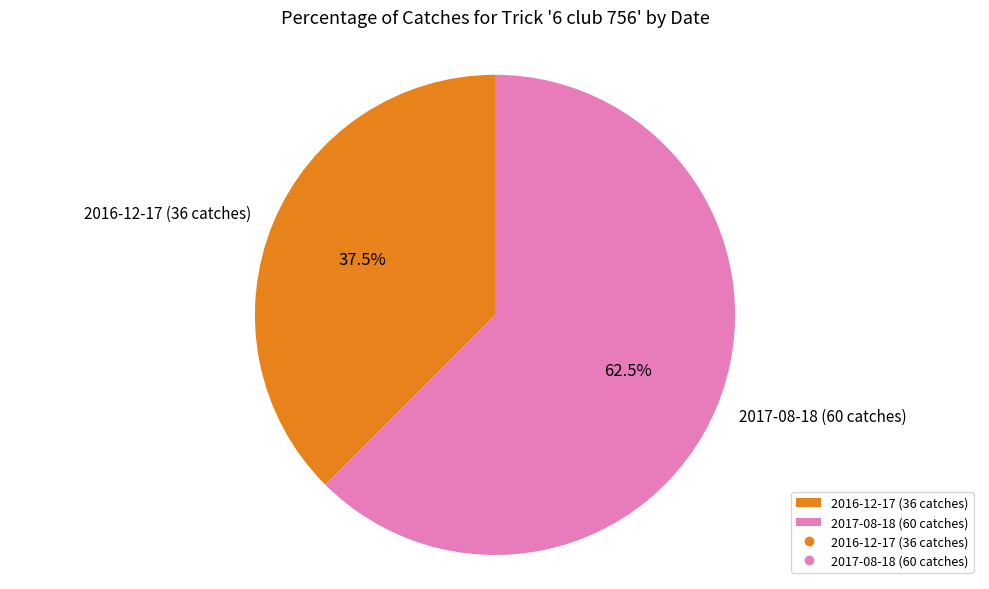

To the nearest percent, what is the difference between the 2017-08-18 (60 catches) and 2016-12-17 (36 catches) slice percentages?

25%